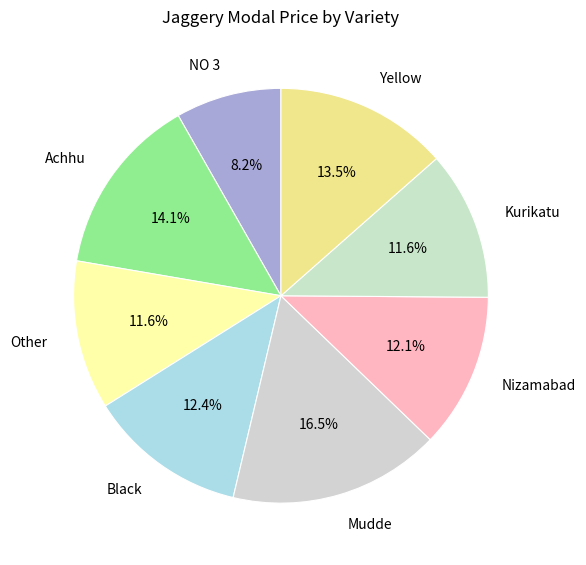

How many slices are in this pie chart?

8